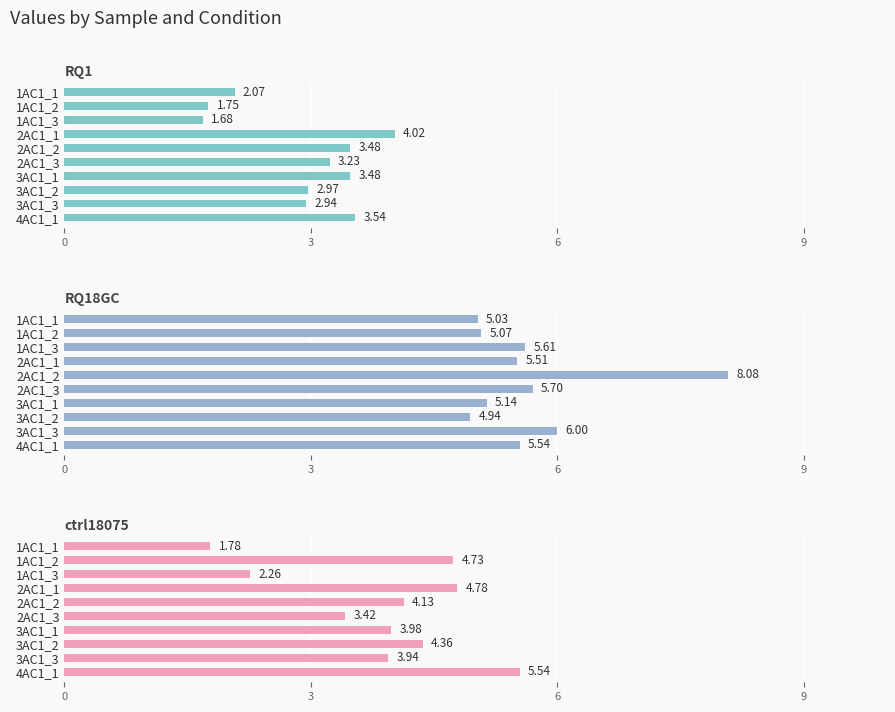

What is the highest value of the ctrl18075 series?

5.5